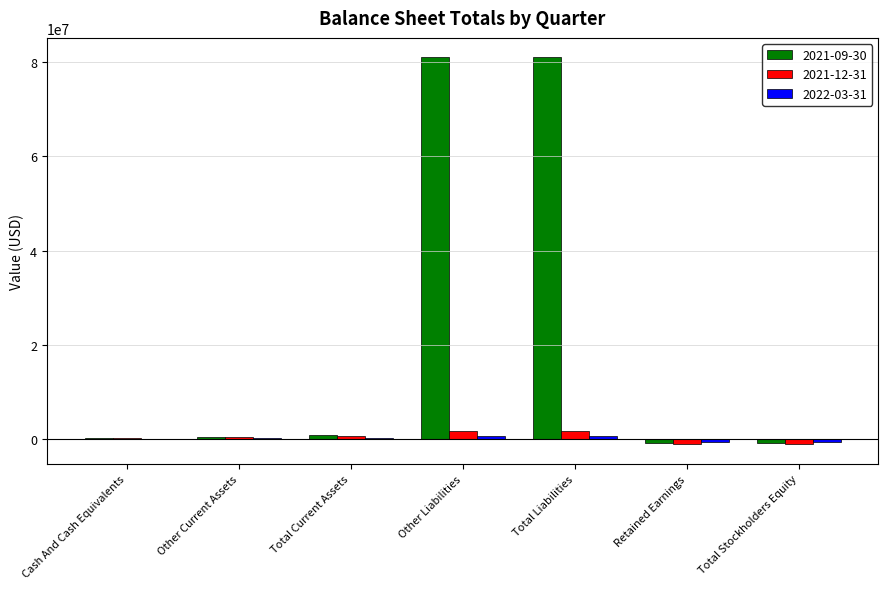

Which series has the largest total across all categories?

2021-09-30